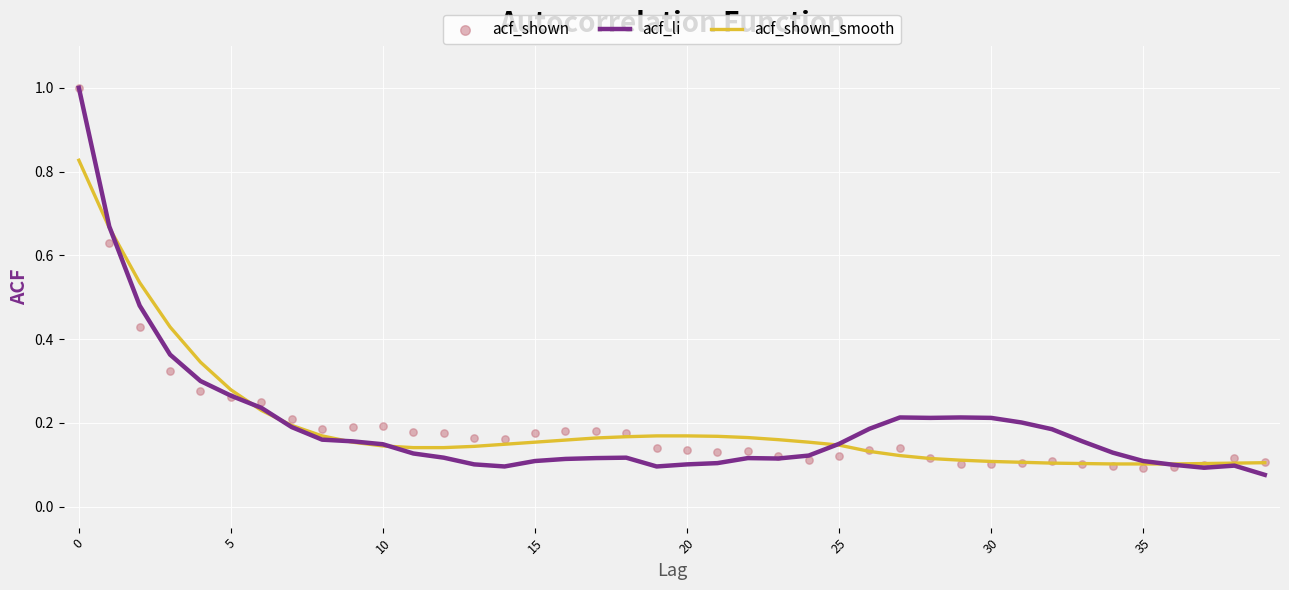

Is the value of acf_shown at 21 greater than the value of acf_li at 5?

No